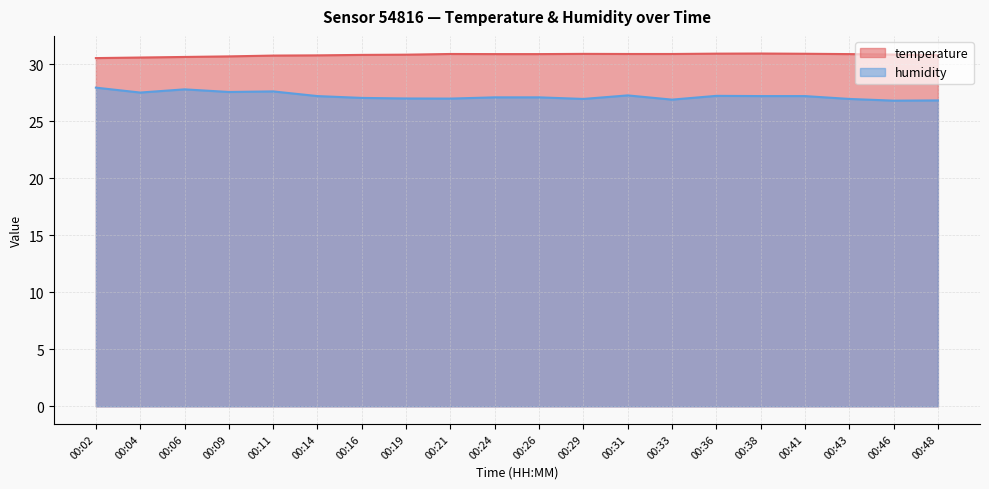

Does the chart have visible grid lines?

Yes